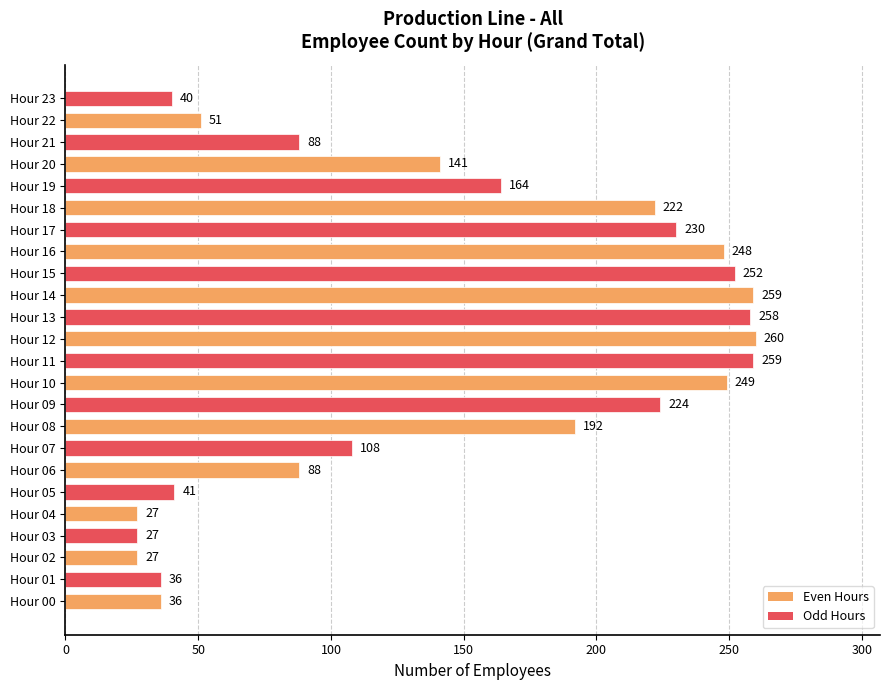

Read the value at Hour 02, to the nearest 50.

50